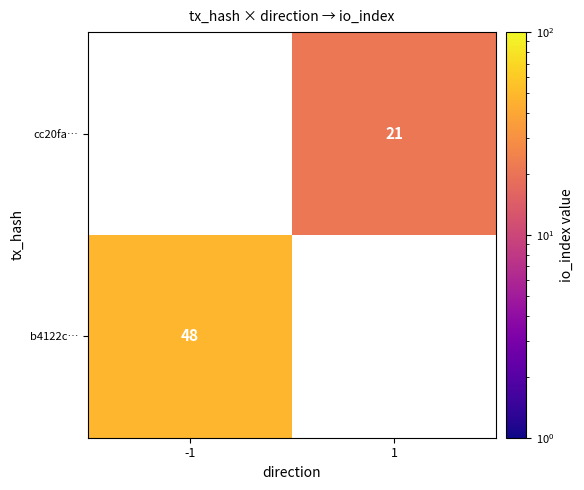

True or false: b4122c… has a value of 19 at -1.

False